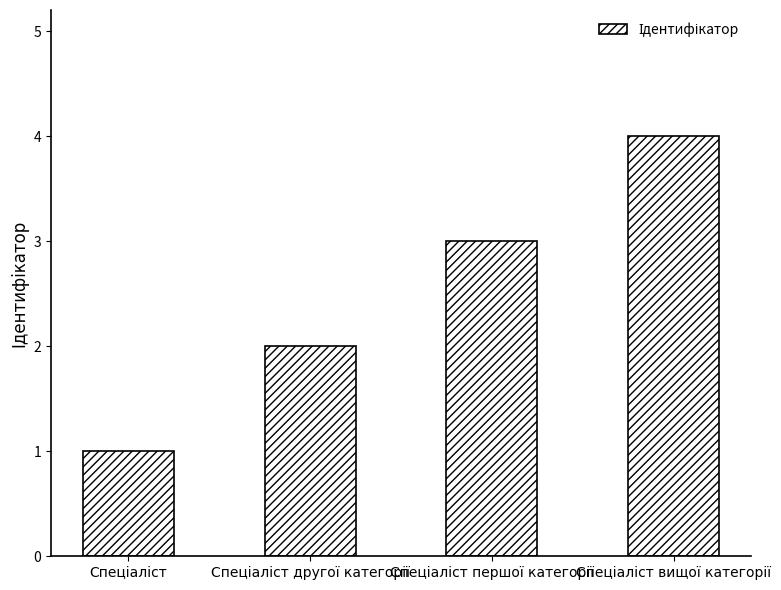

What is the greatest value displayed?

4